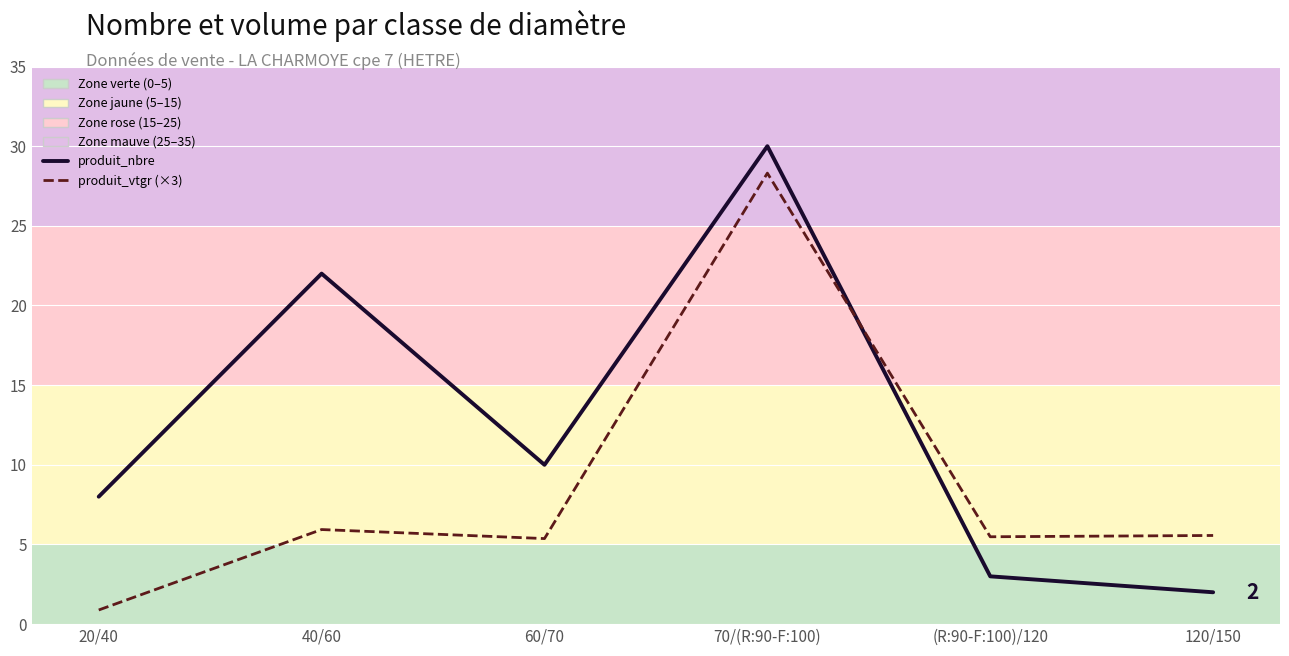

Rank the categories by produit_nbre value from highest to lowest.

70/(R:90-F:100), 40/60, 60/70, 20/40, (R:90-F:100)/120, 120/150